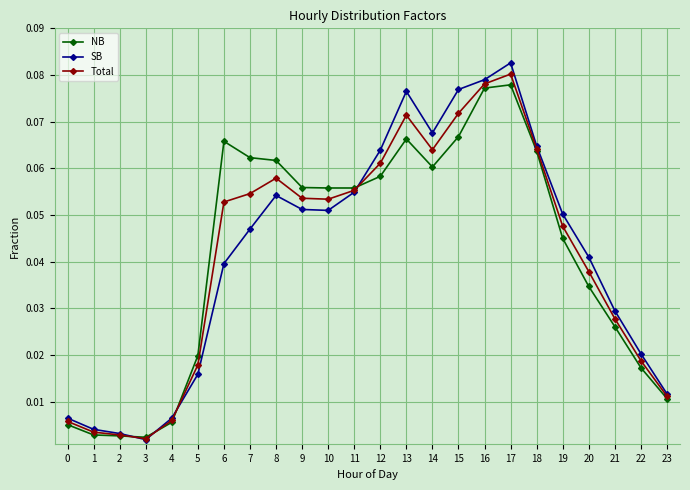

At which category does the chart reach its peak across all series?

17